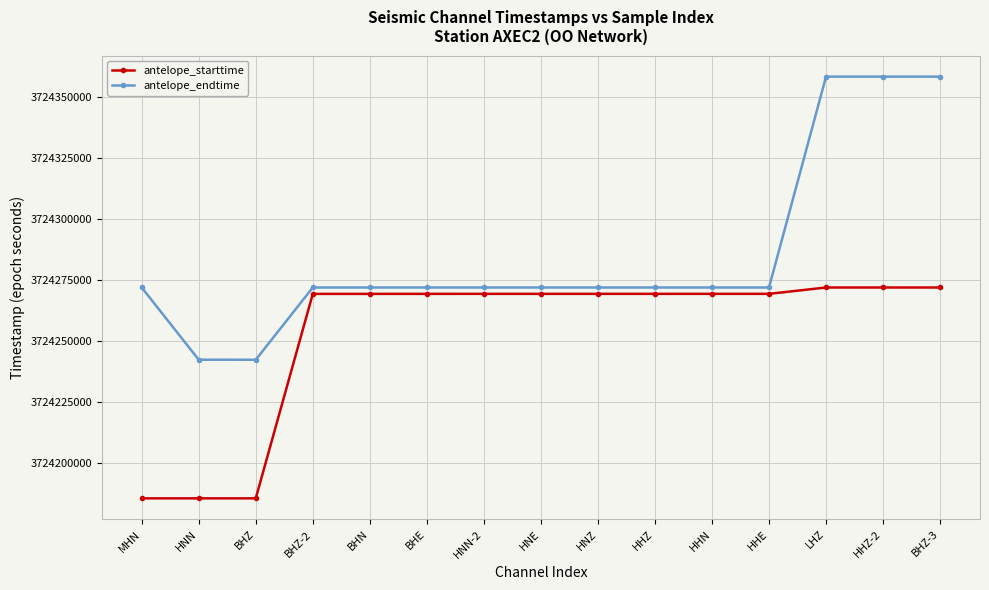

True or false: antelope_starttime and antelope_endtime cross at least once.

False